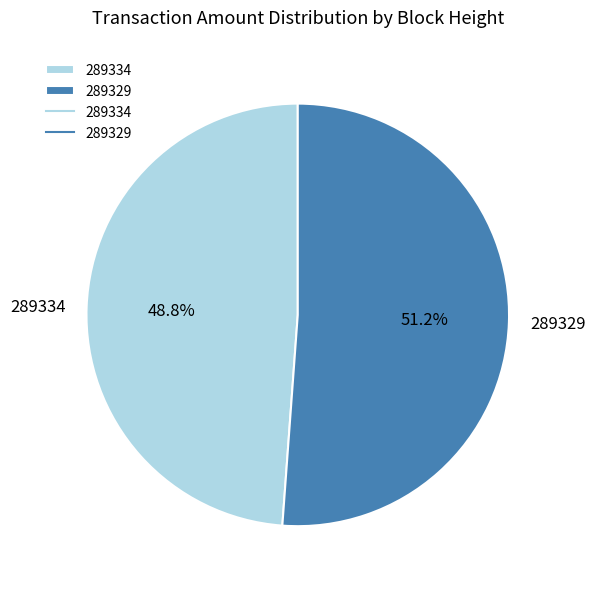

Which has a higher value, 289334 or 289329?

289329